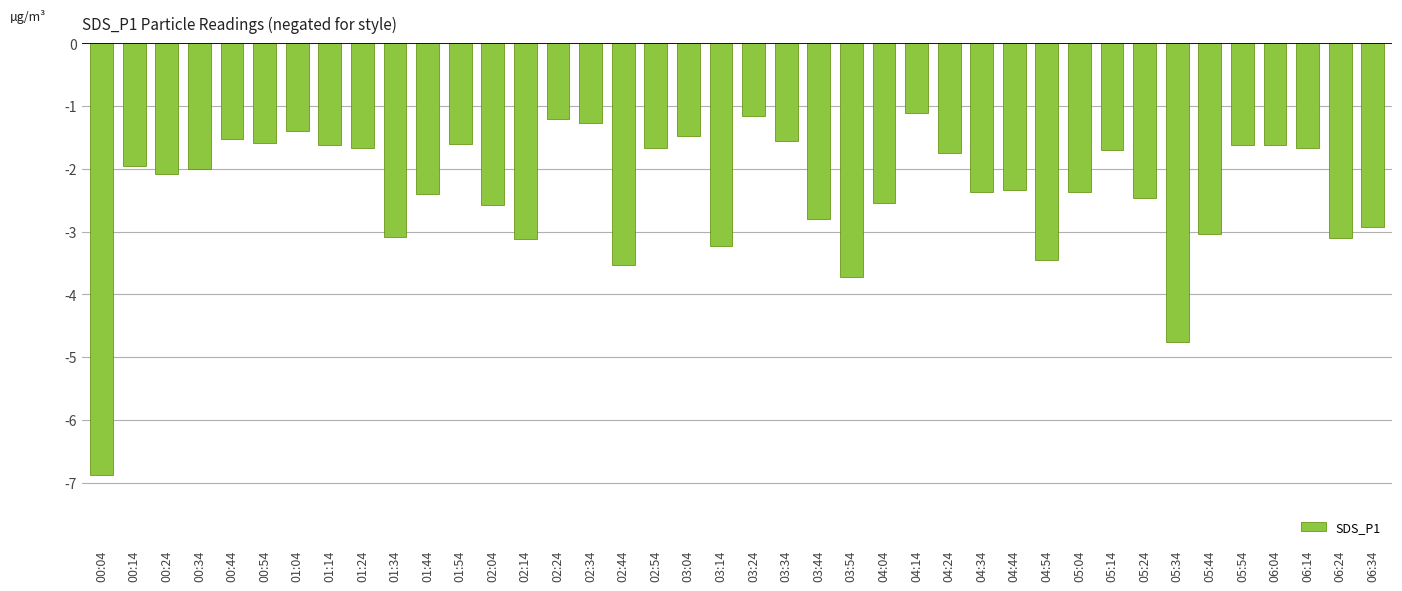

What is the label of the 29th bar from the left?

04:44